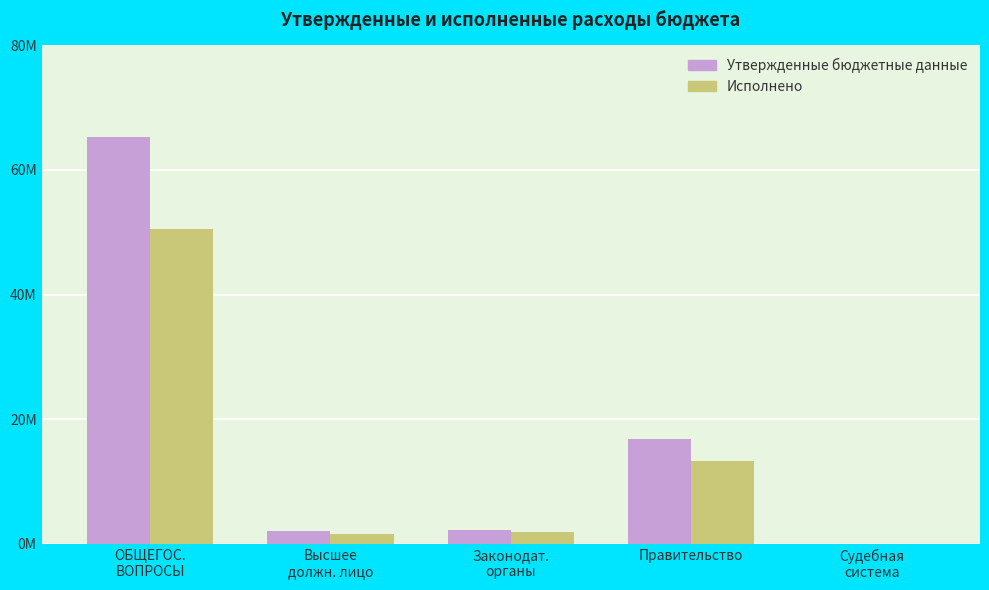

Is it true that Утвержденные бюджетные данные equals 3594658.8 at Высшее
должн. лицо?

False